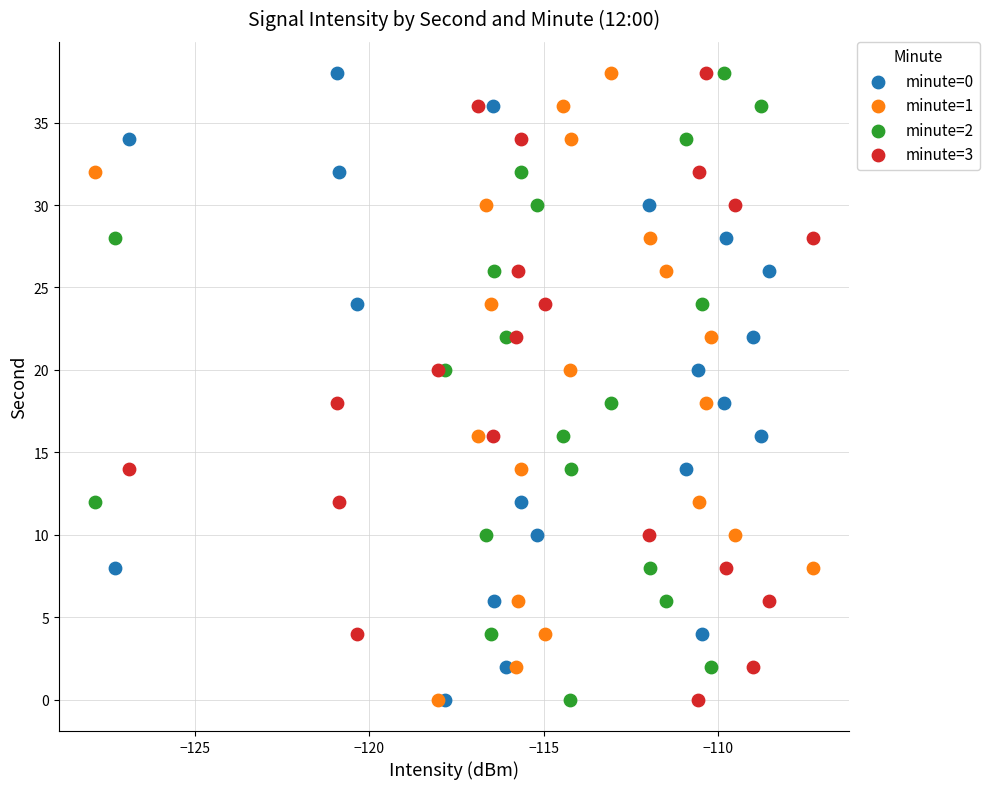

What are all the series names shown in the legend?

minute=0, minute=1, minute=2, minute=3